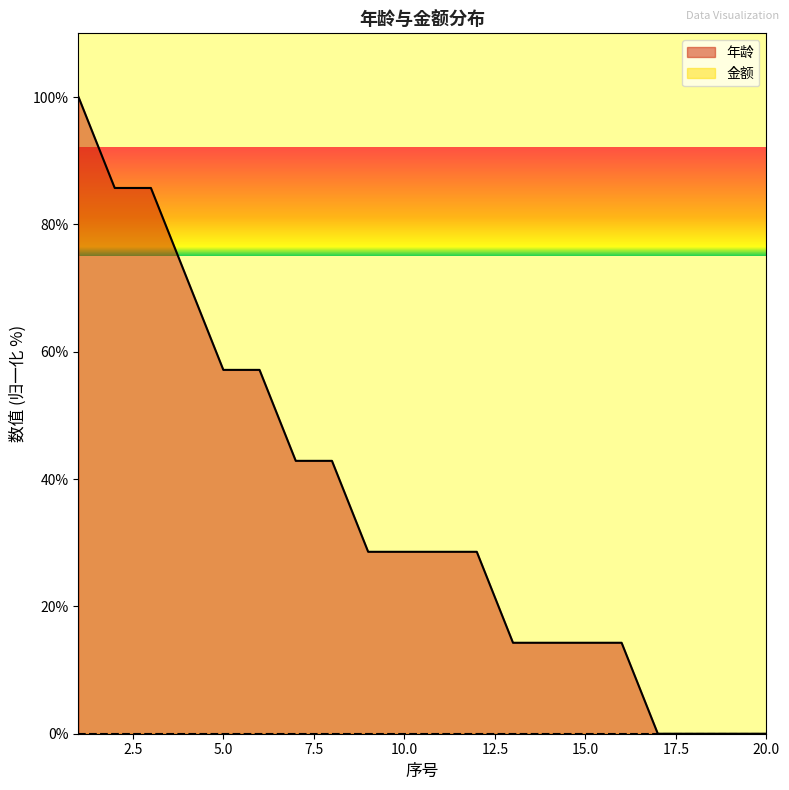

Does the chart have visible grid lines?

No